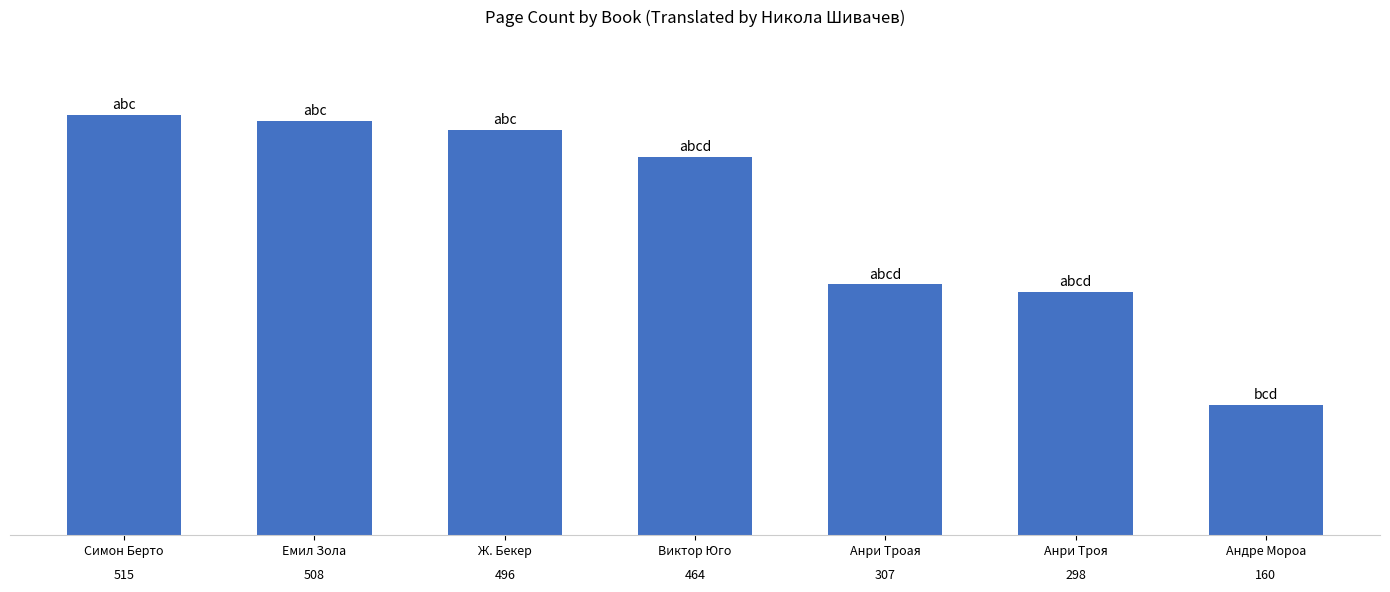

Is it true that the value at Андре Мороа is 264.1?

False